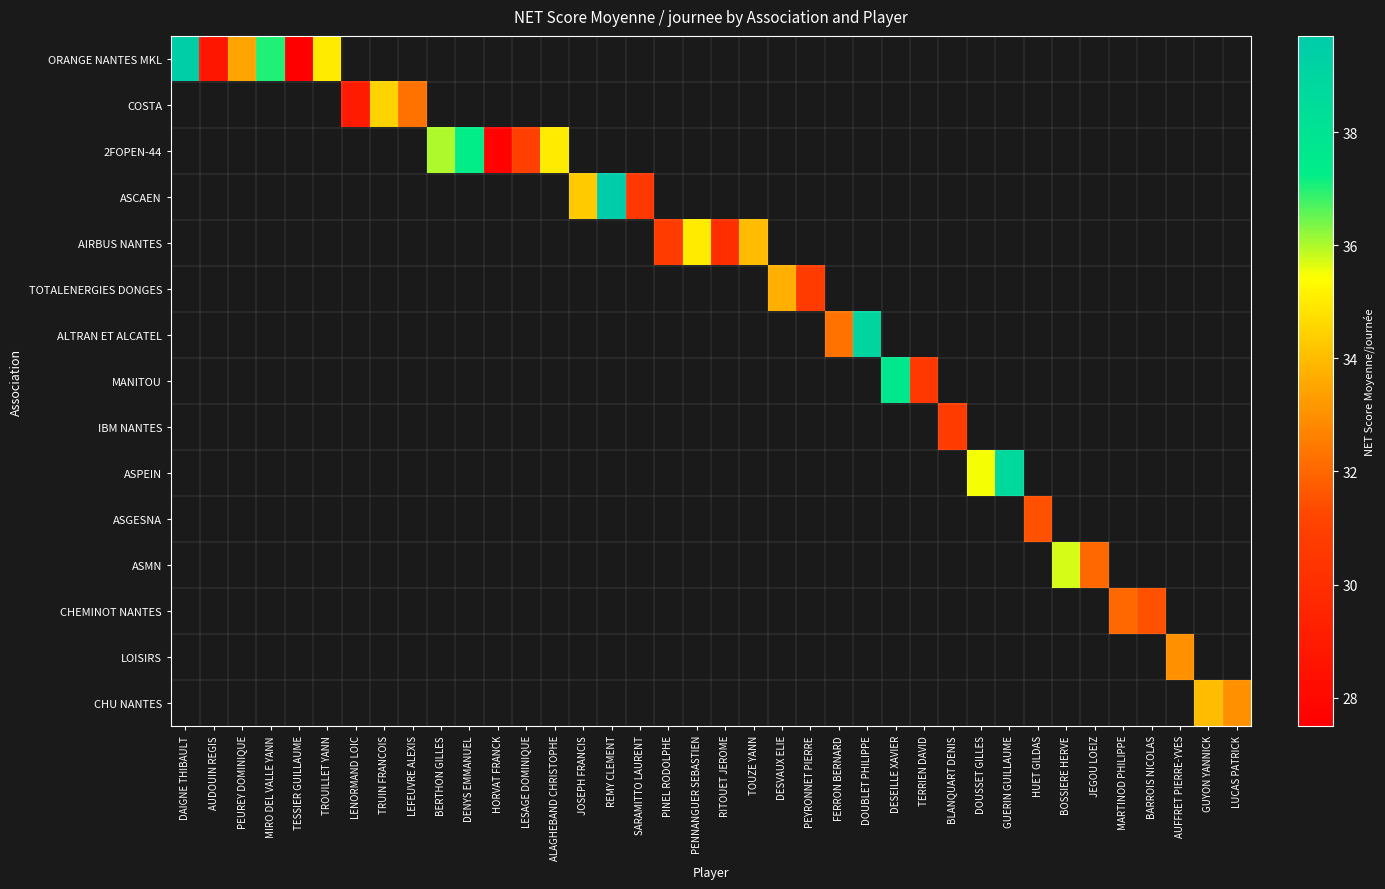

Rank the series at DENYS EMMANUEL from lowest to highest value.

ORANGE NANTES MKL, COSTA, 2FOPEN-44, ASCAEN, AIRBUS NANTES, TOTALENERGIES DONGES, ALTRAN ET ALCATEL, MANITOU, IBM NANTES, ASPEIN, ASGESNA, ASMN, CHEMINOT NANTES, LOISIRS, CHU NANTES